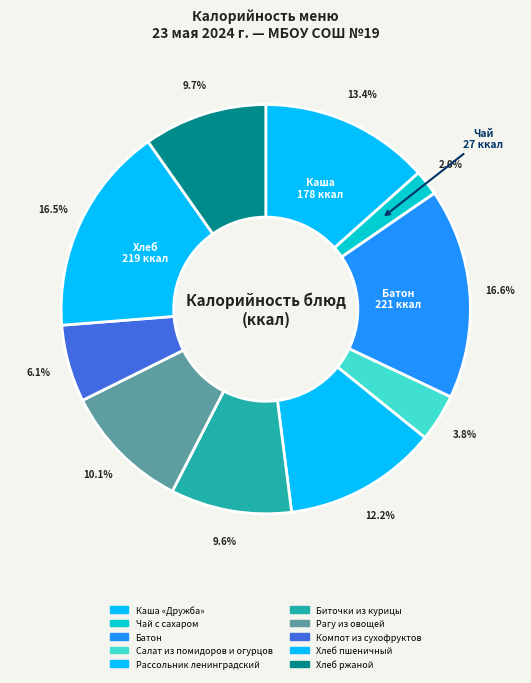

What percentage is the Батон slice, to the nearest percent?

17%